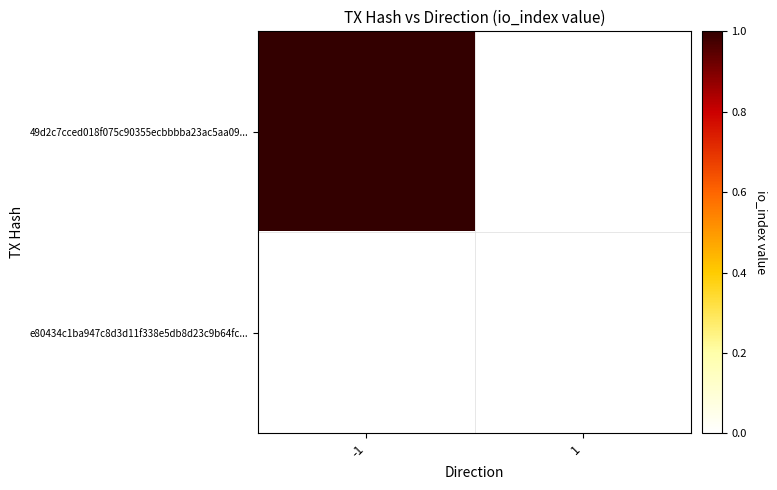

At how many categories does at least one series exceed 0?

1